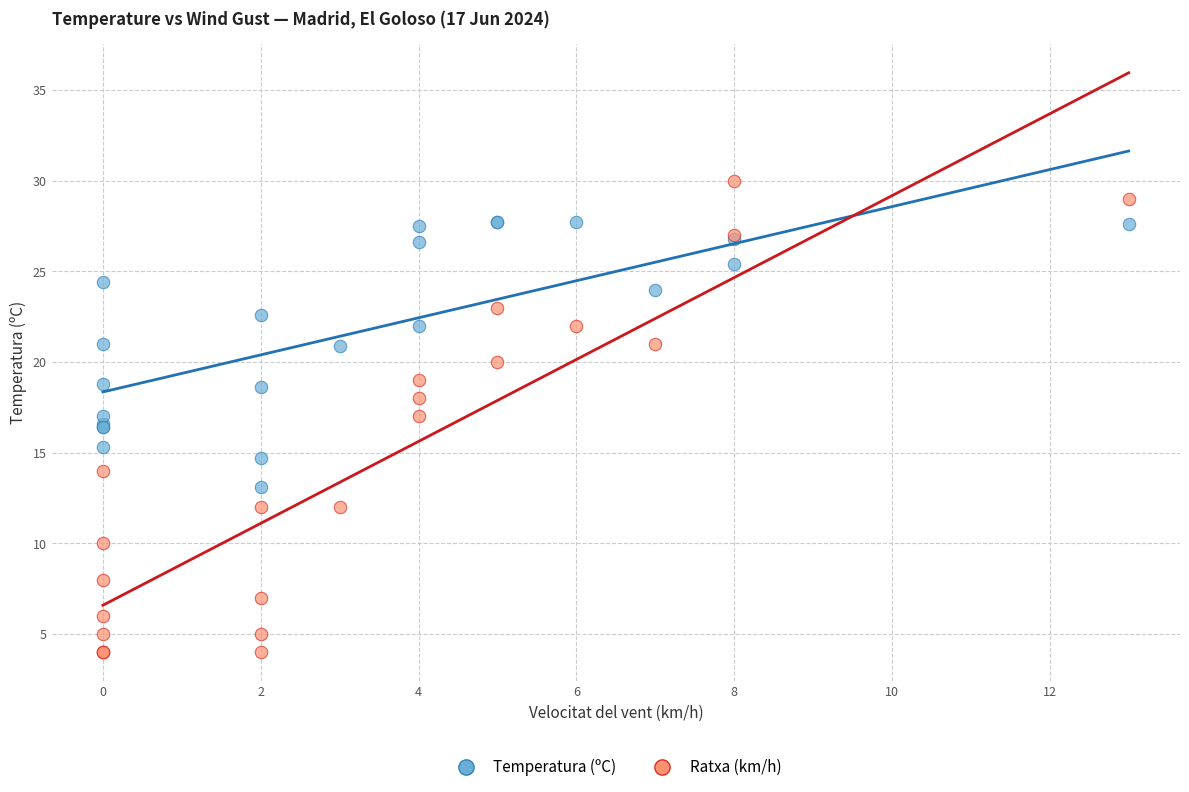

What are all the series names shown in the legend?

Temperatura (ºC), Ratxa (km/h)